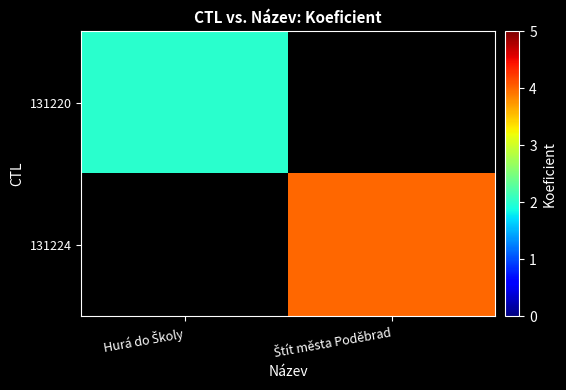

Which series changed the most between Hurá do Školy and Štít města Poděbrad?

131224